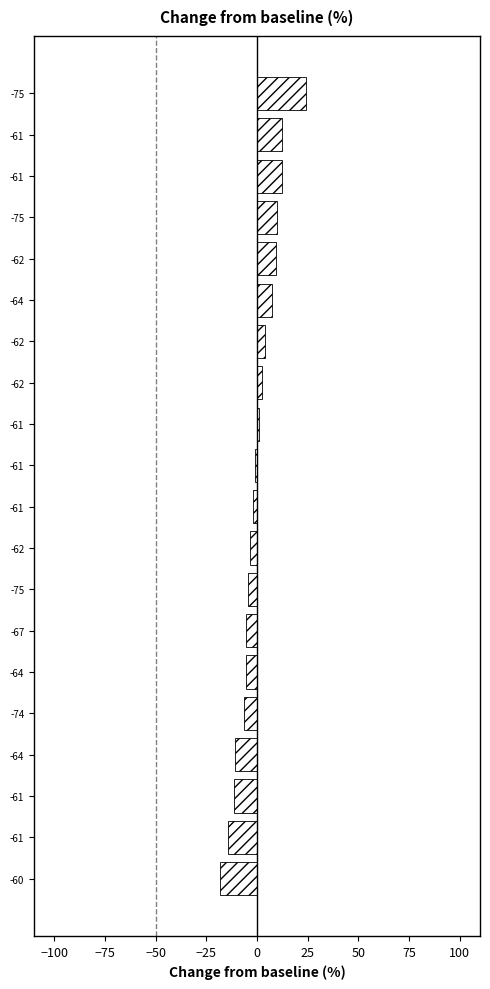

Count the number of categories in the chart.

20